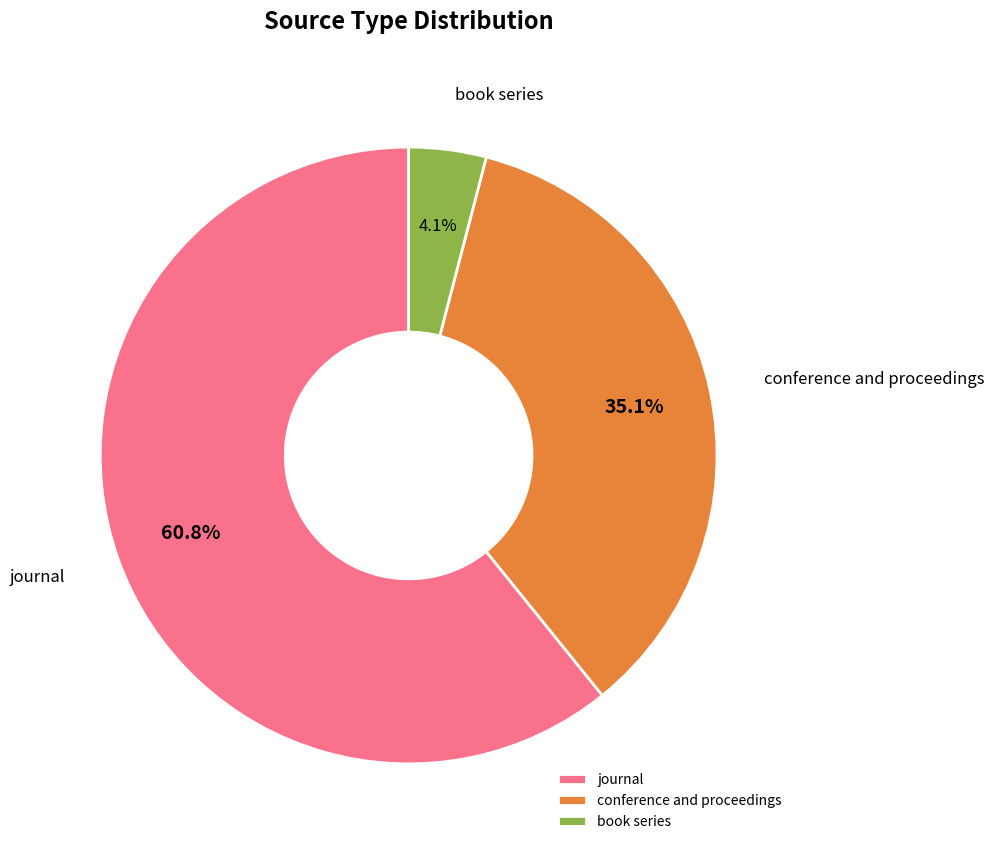

To the nearest percent, what portion does book series represent?

4%